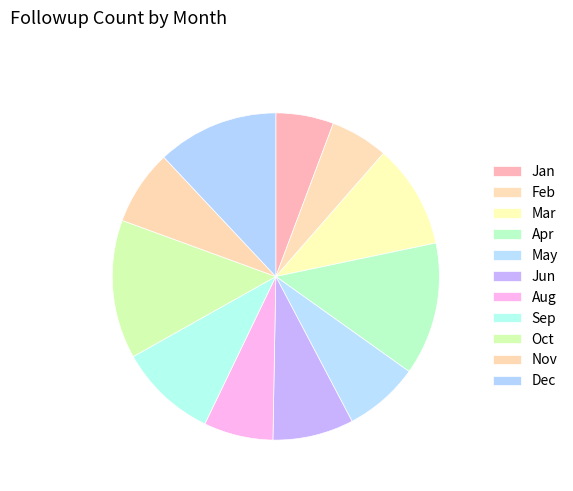

What is the total percentage of Nov and Jun?

15.4%